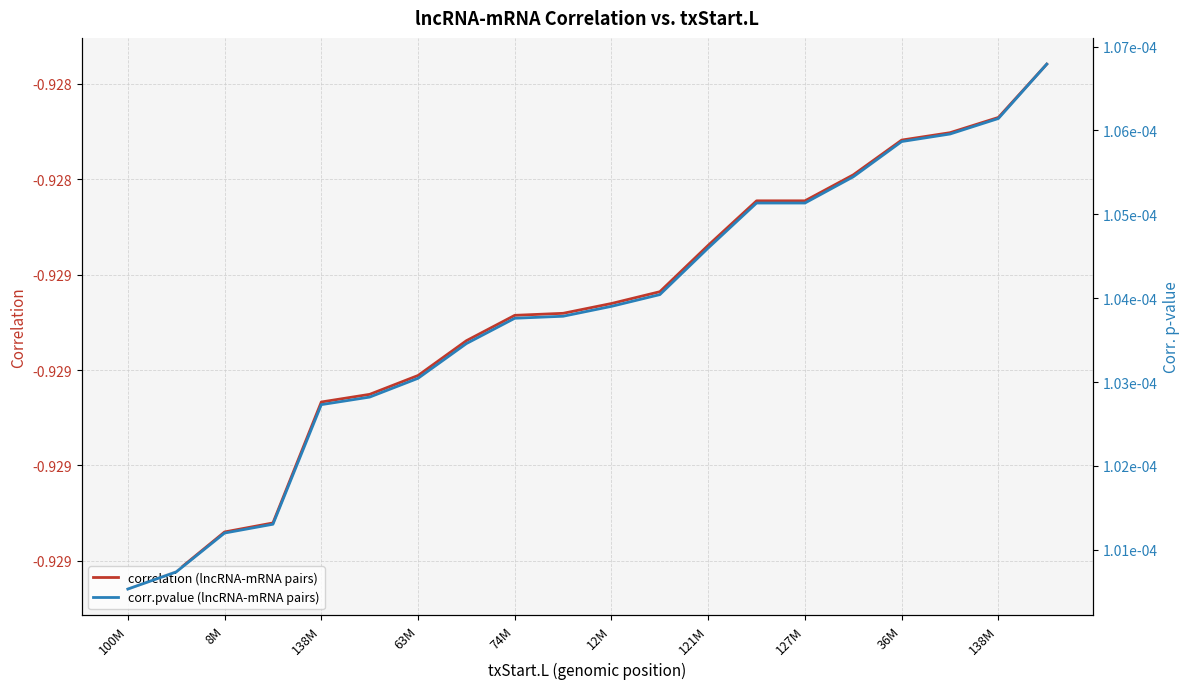

Rank the categories by correlation (lncRNA-mRNA pairs) value from lowest to highest.

100M, 8M, 138M, 63M, 74M, 12M, 121M, 127M, 36M, 138M, 10, 11, 12, 13, 14, 15, 16, 17, 18, 19